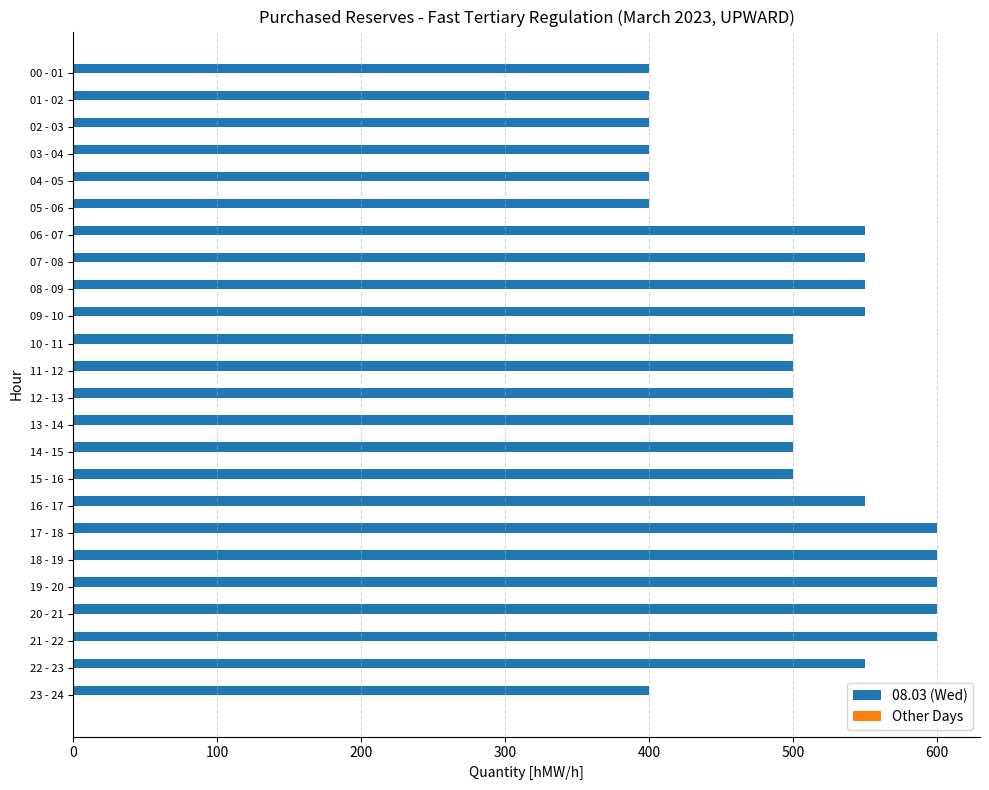

Which has a higher value, 16 - 17 or 02 - 03?

16 - 17